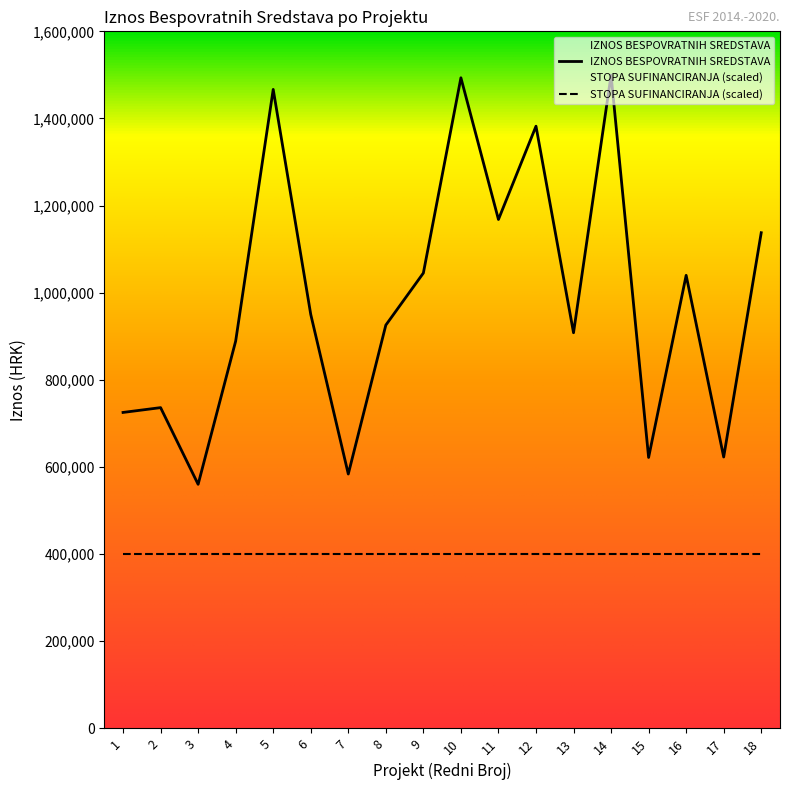

Where is the data nearest to the value 1029843?

16